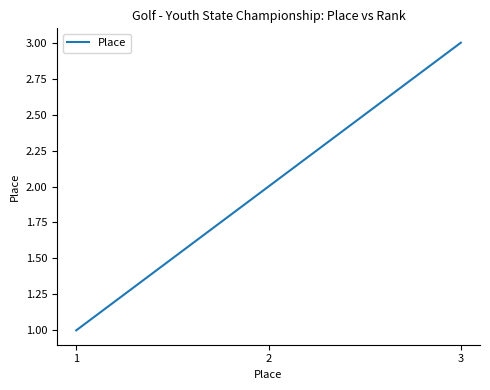

At which label is the value closest to 2?

2